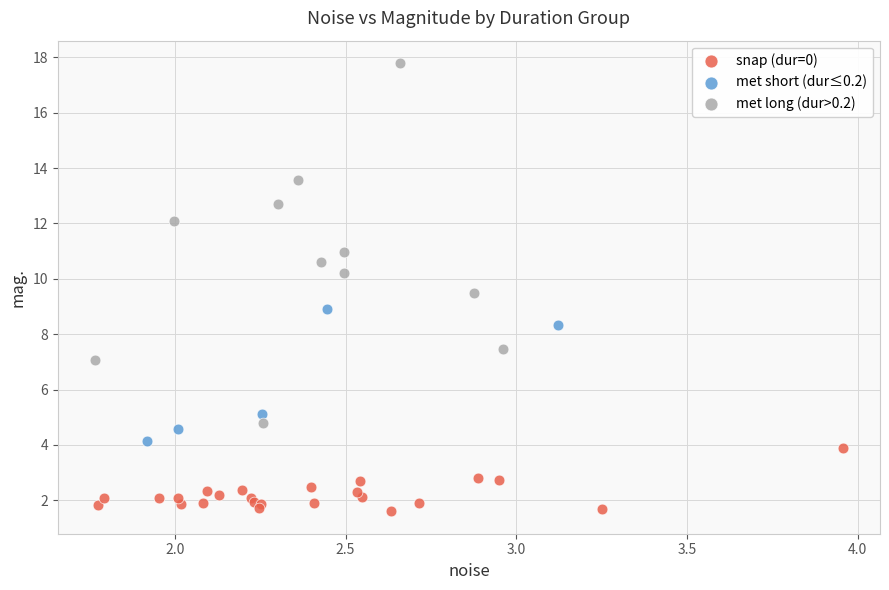

Which series has the widest spread of Y values?

met long (dur>0.2)